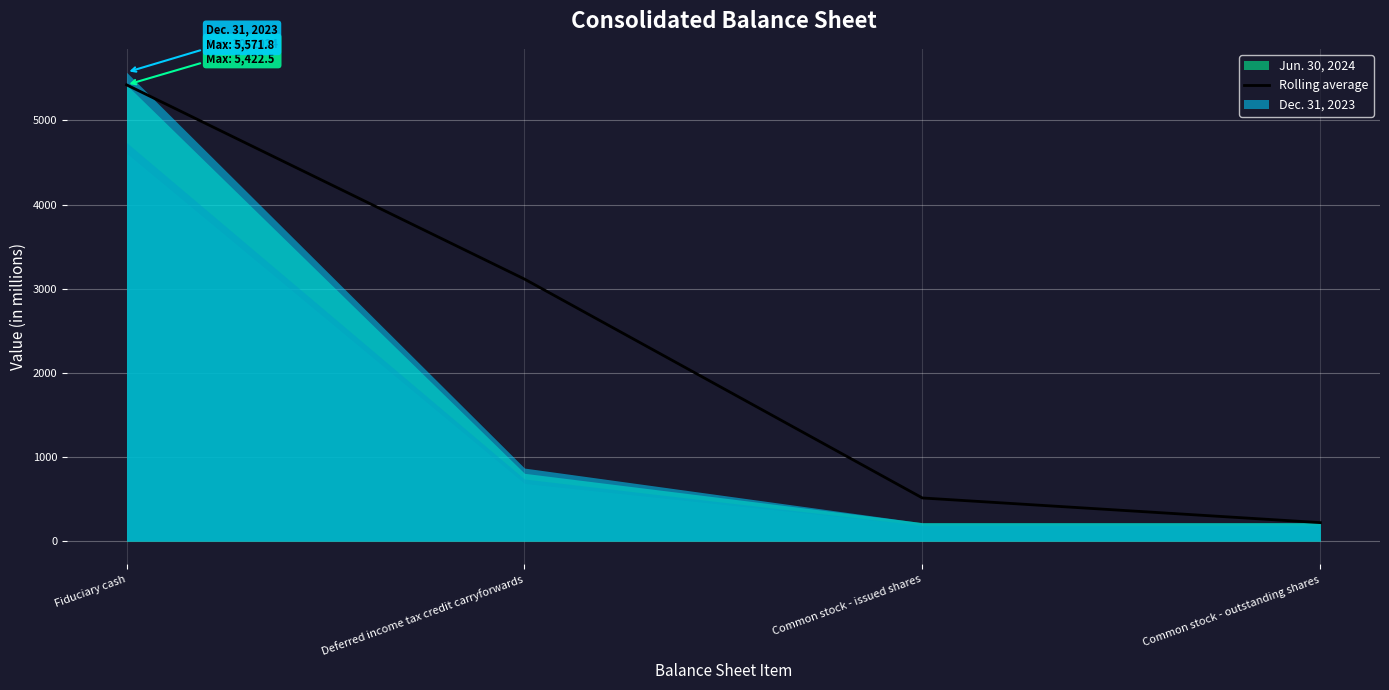

Read the value at Common stock - issued shares.

512.1